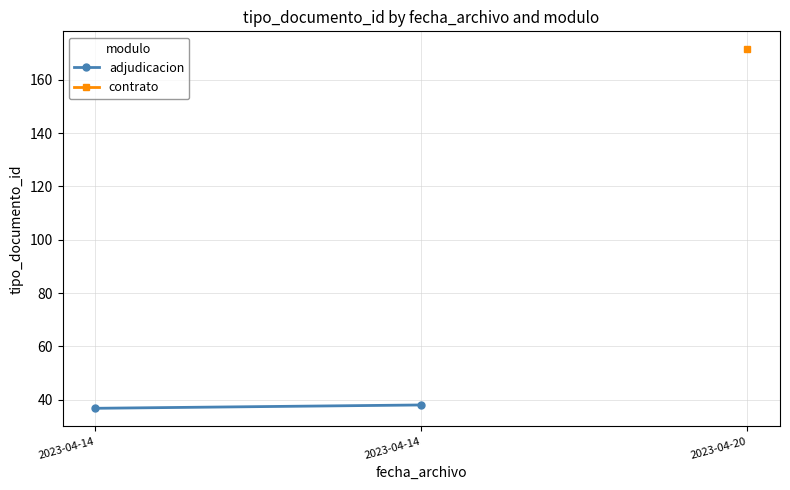

How many values are below 38?

1